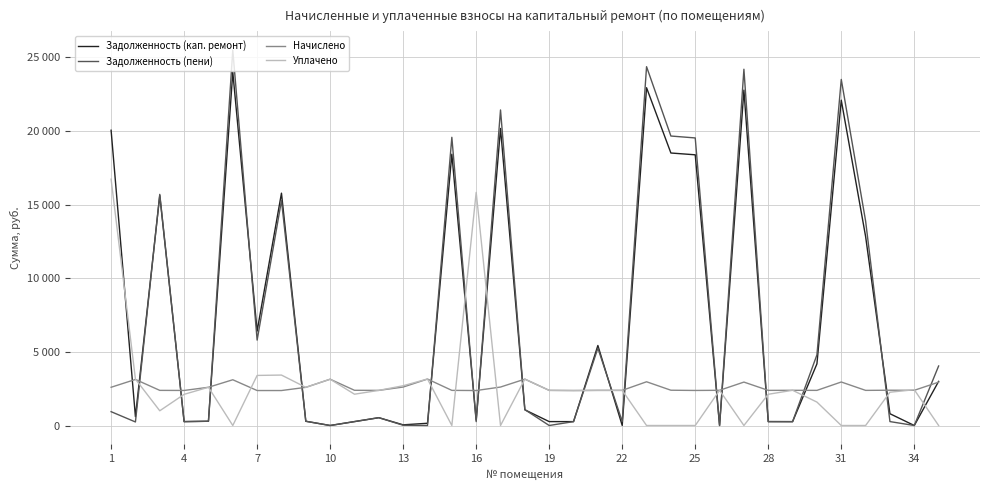

Does the chart have visible grid lines?

Yes